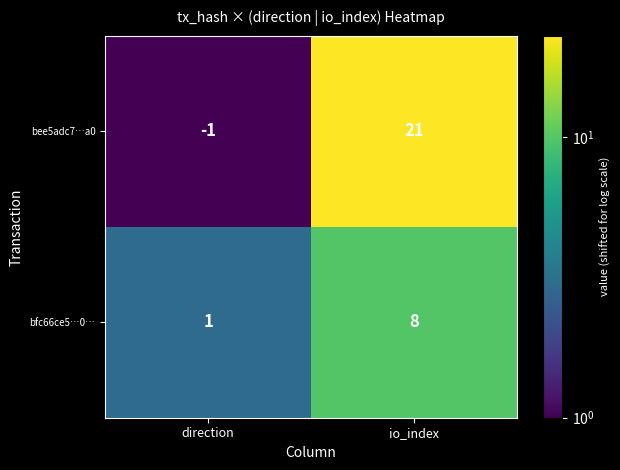

The value of bee5adc7…a0 at direction is 0. True or false?

False